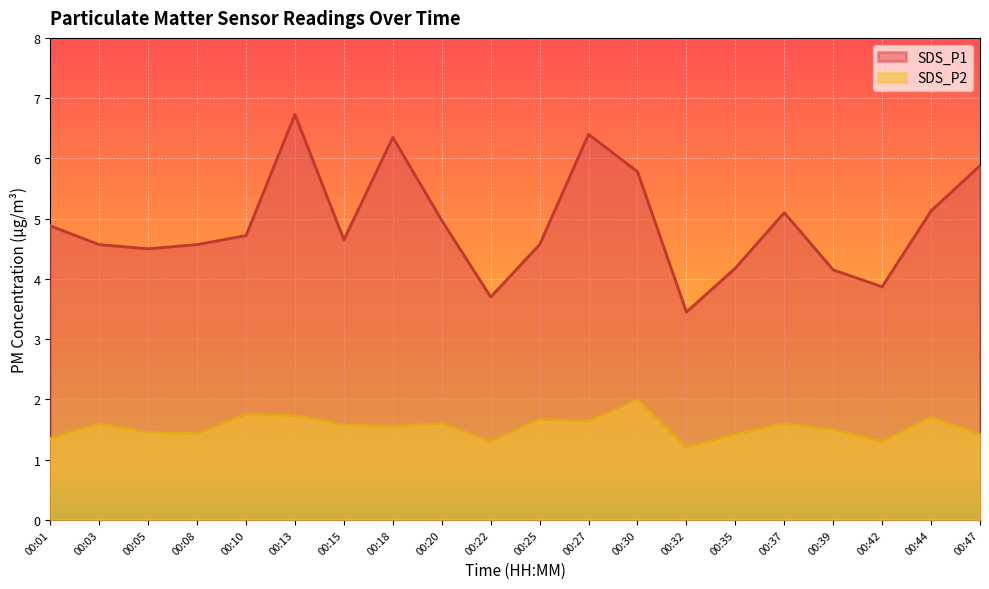

Reading left to right, what are all the values shown in this chart?

SDS_P1: 4.9	4.6	4.5	4.6	4.7	6.7	4.7	6.3	5.0	3.7	4.6	6.4	5.8	3.5	4.2	5.1	4.2	3.9	5.1	5.9
SDS_P2: 1.4	1.6	1.4	1.4	1.8	1.7	1.6	1.6	1.6	1.3	1.7	1.6	2.0	1.2	1.4	1.6	1.5	1.3	1.7	1.4